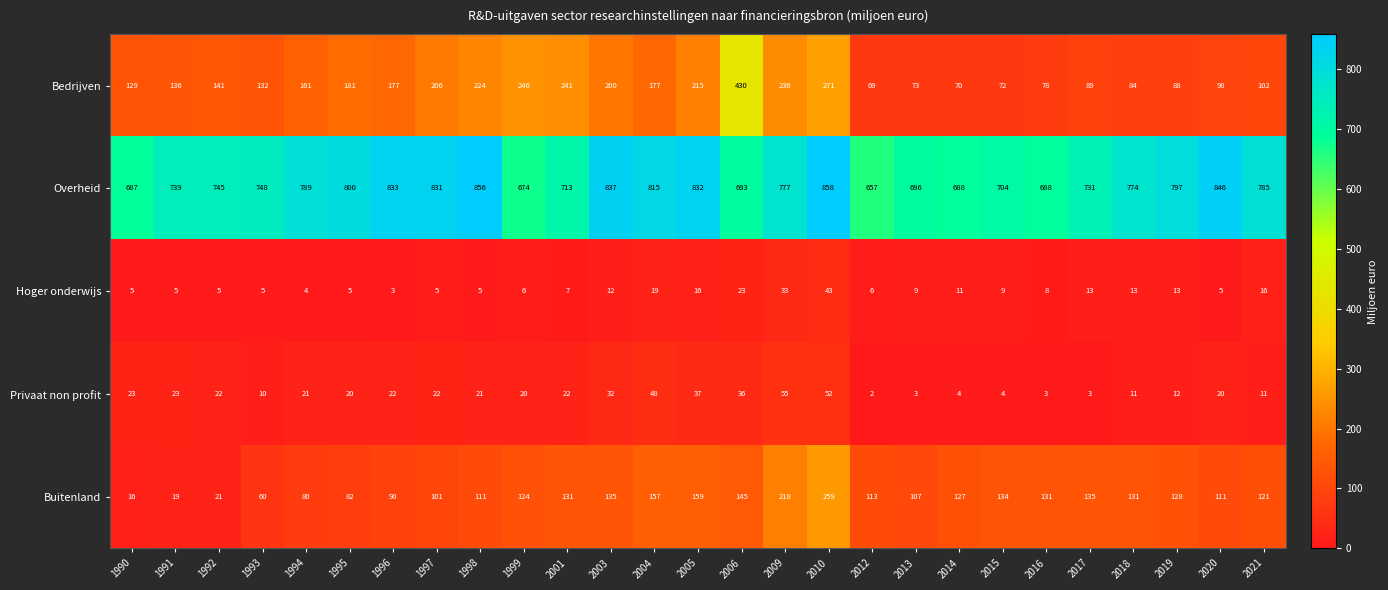

At which category is the sum across all series the highest?

2010